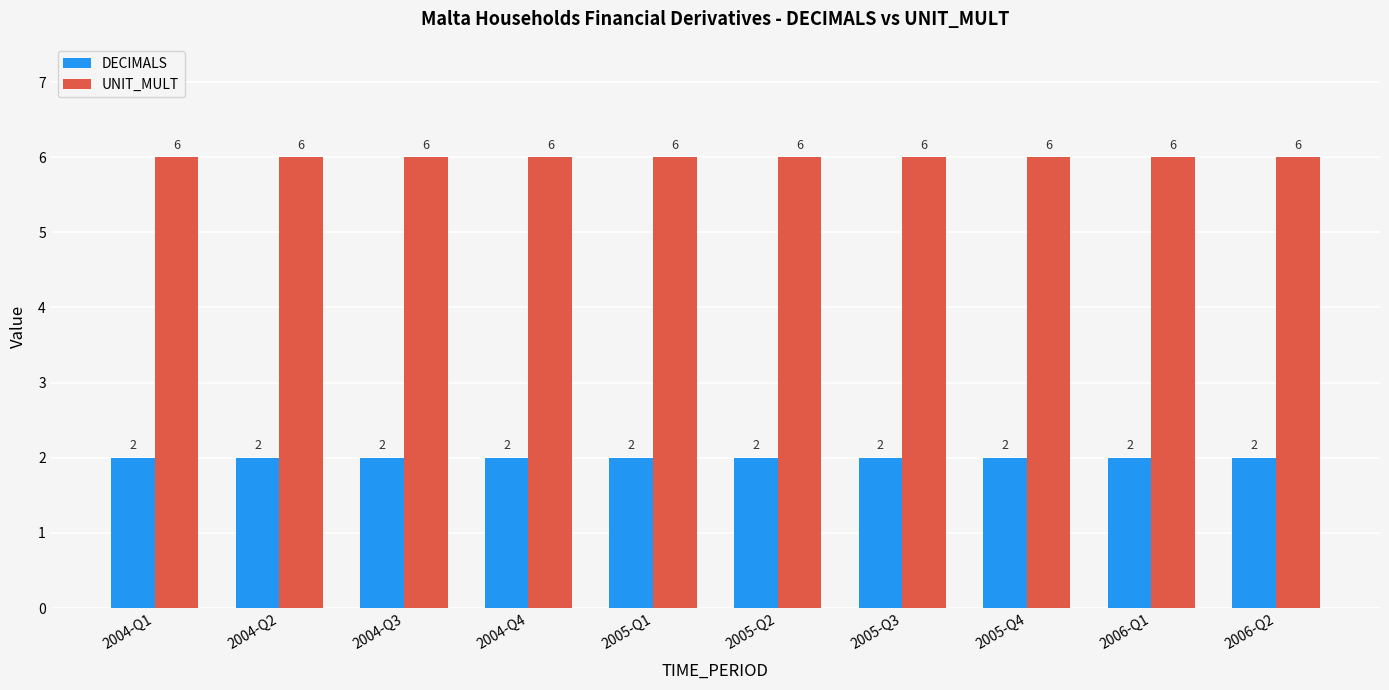

Reading right to left, extract all data points from this chart.

DECIMALS: 2	2	2	2	2	2	2	2	2	2
UNIT_MULT: 6	6	6	6	6	6	6	6	6	6